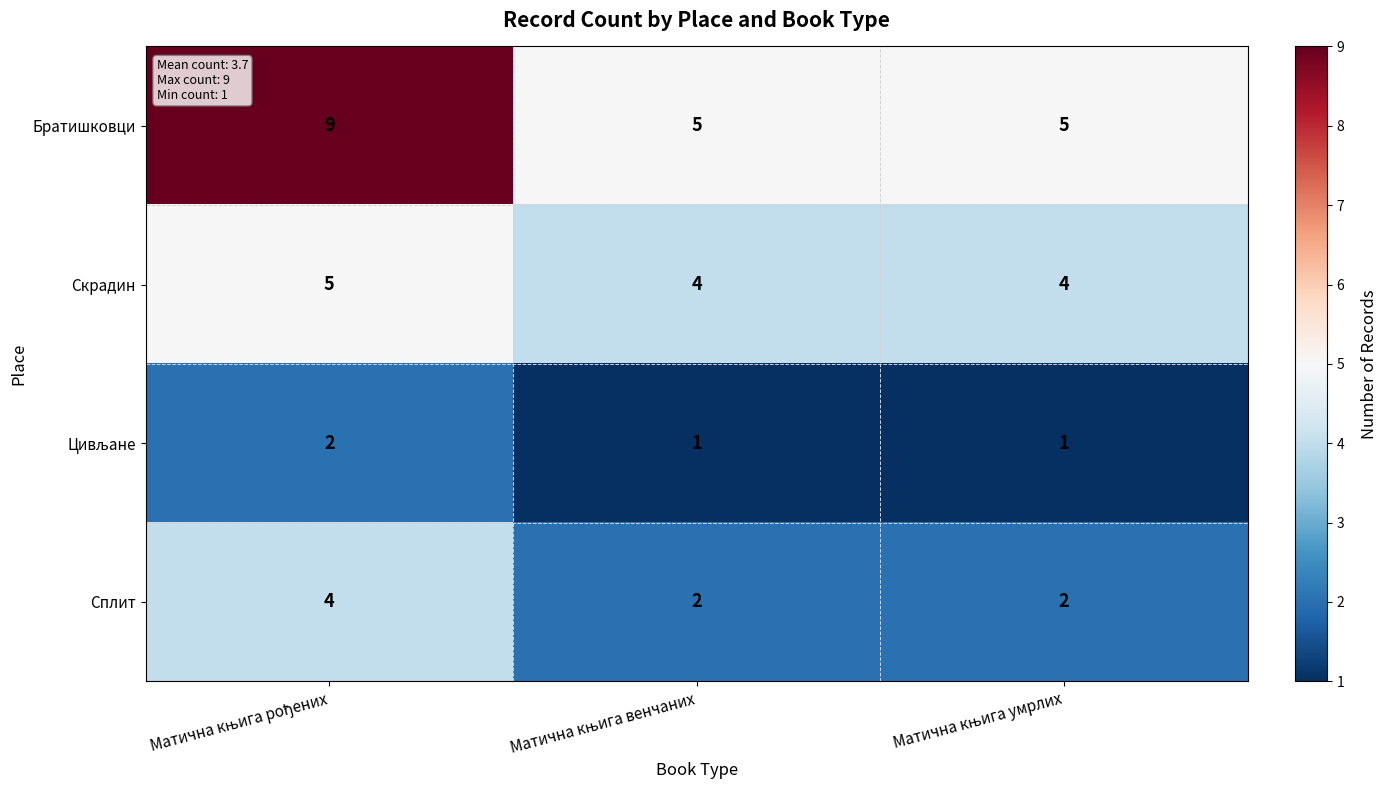

What is the maximum value for Братишковци?

9